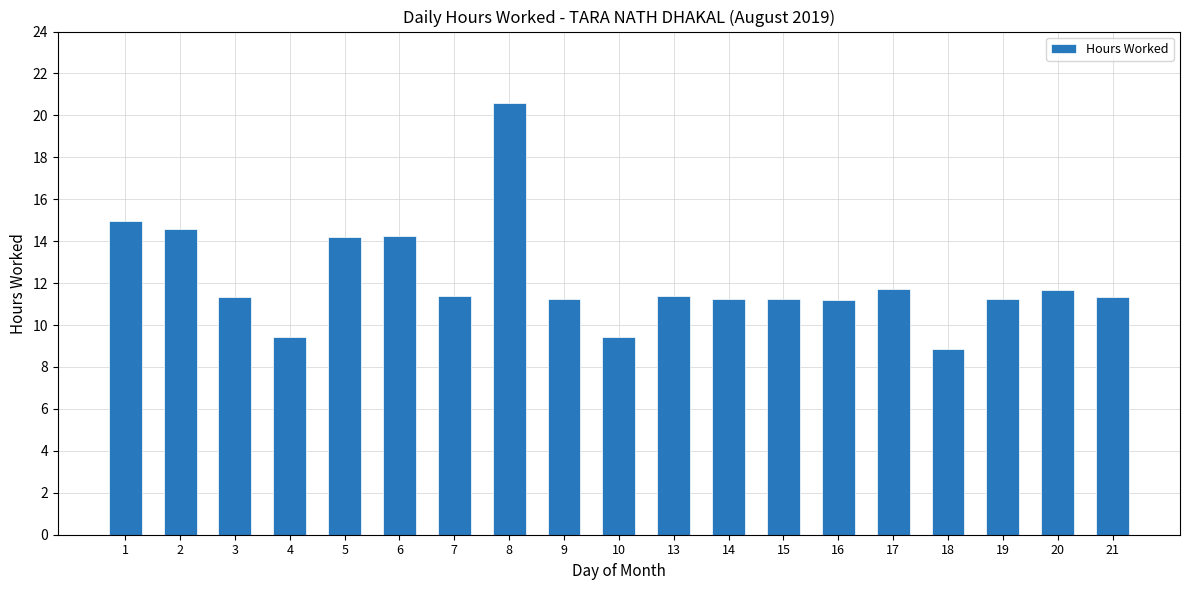

Between 5 and 13, which is larger?

5